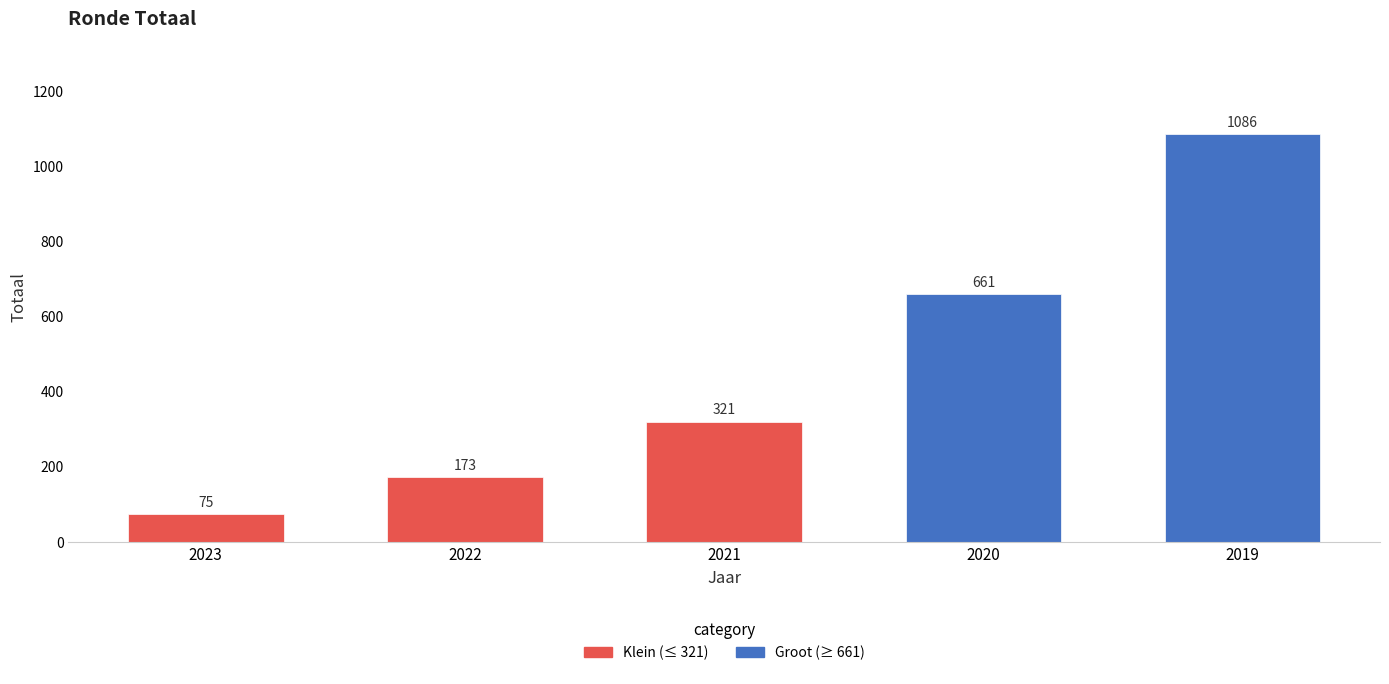

What is the maximum value shown in the chart?

1086